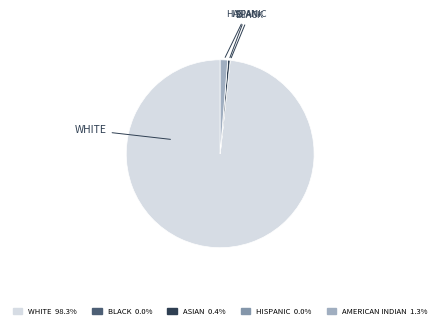

Which slice is the largest?

WHITE